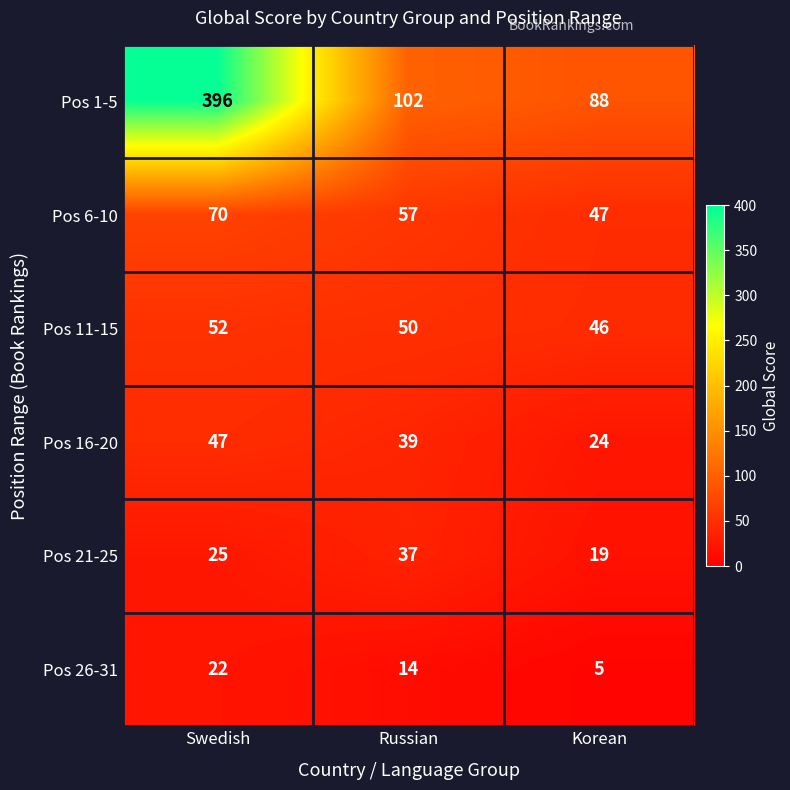

How many Pos 16-20 values are between 24 and 47?

3